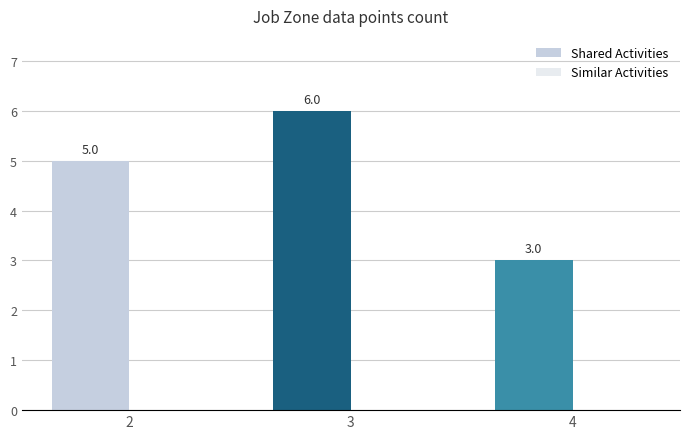

What value does the data have at 4?

3